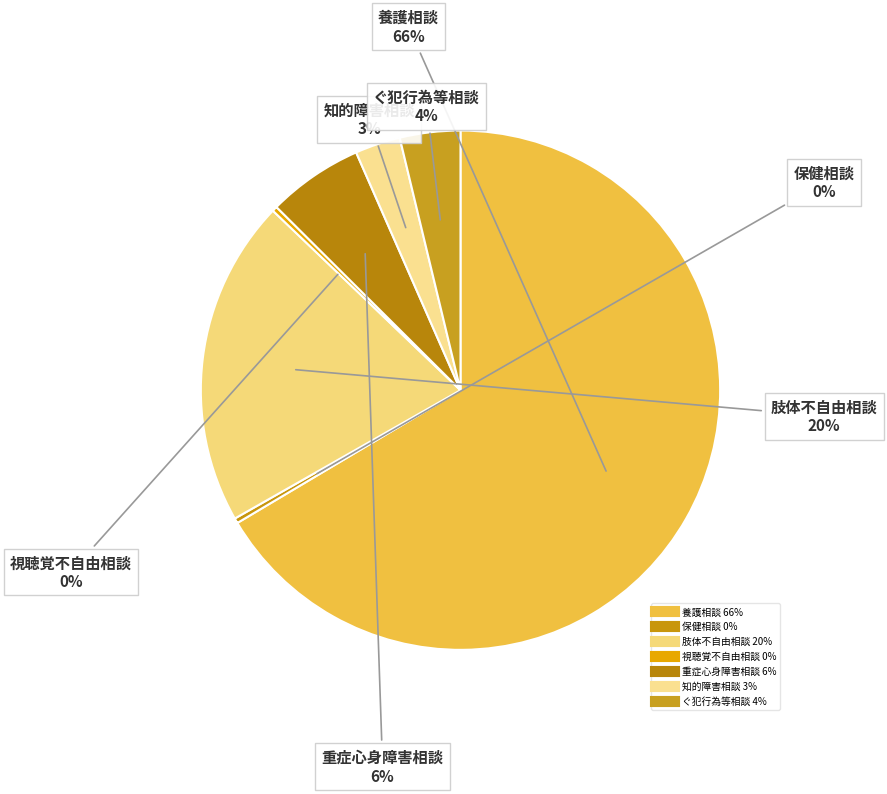

How many slices are in this pie chart?

7